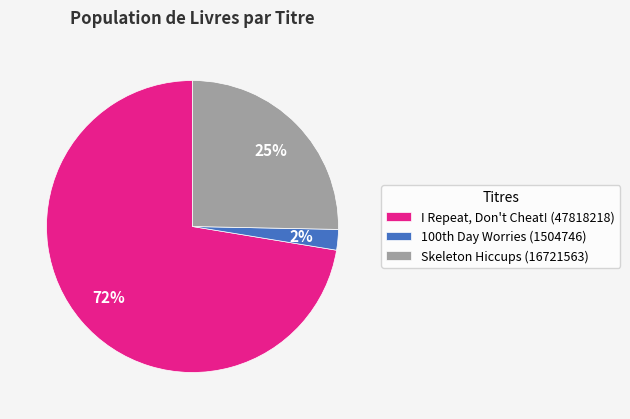

To the nearest percent, what is the difference between the I Repeat, Don't Cheat! and Skeleton Hiccups slice percentages?

47%